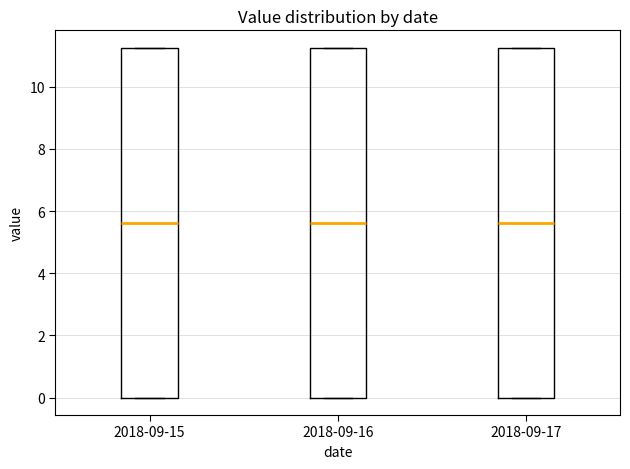

Where is the upper edge of the box for 2018-09-16 on the y-axis? The values are not printed on the chart, so give them approximately, as read against the axis.

11.2